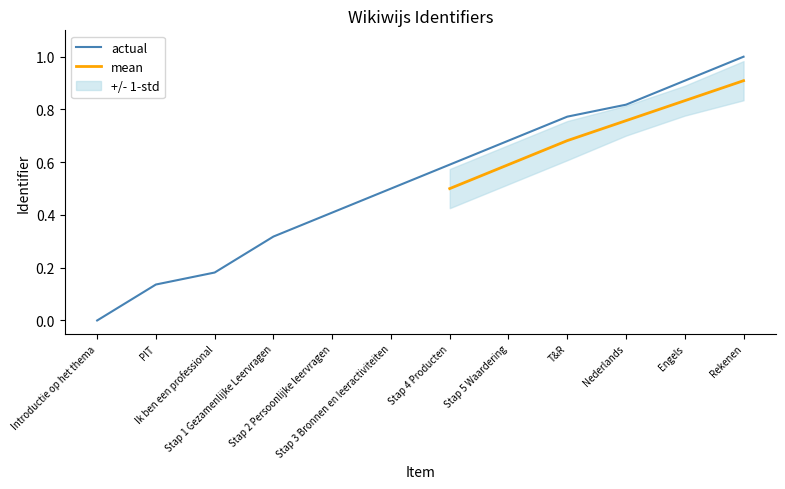

What is the difference between the values at Rekenen and Stap 4 Producten?

0.4